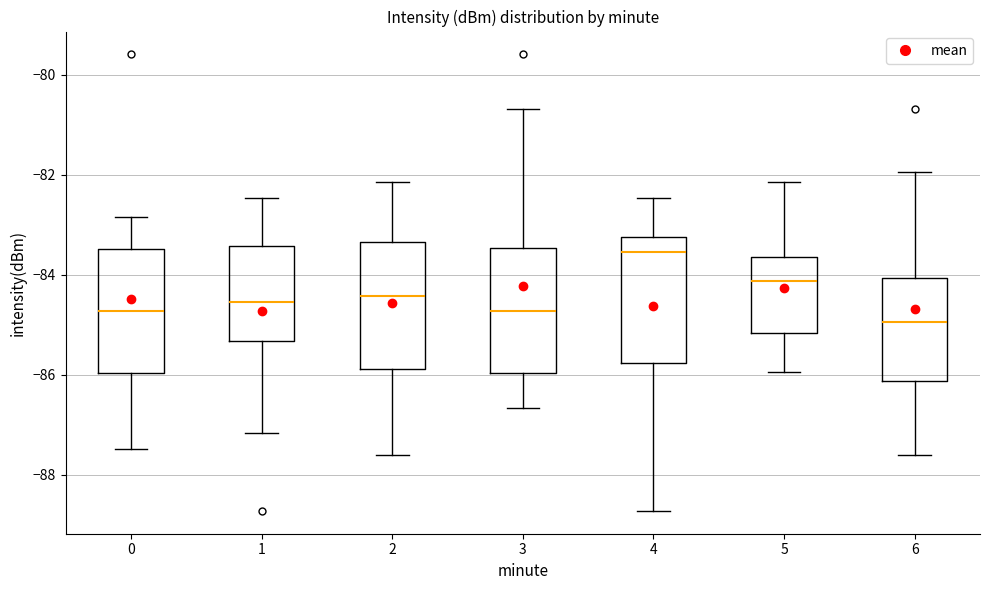

Reading left to right, transcribe this box plot: for each box, give where its median line is, the range the box spans, and where its two whiskers end, as read against the y-axis. The values are not printed on the chart, so give them approximately, as read against the axis.

0: median -84.8, box -86.0 to -83.4, whiskers -87.4 to -82.8
1: median -84.6, box -85.4 to -83.4, whiskers -87.2 to -82.4
2: median -84.4, box -85.8 to -83.4, whiskers -87.6 to -82.2
3: median -84.8, box -86.0 to -83.4, whiskers -86.6 to -80.6
4: median -83.6, box -85.8 to -83.2, whiskers -88.8 to -82.4
5: median -84.2, box -85.2 to -83.6, whiskers -86.0 to -82.2
6: median -85.0, box -86.2 to -84.0, whiskers -87.6 to -82.0